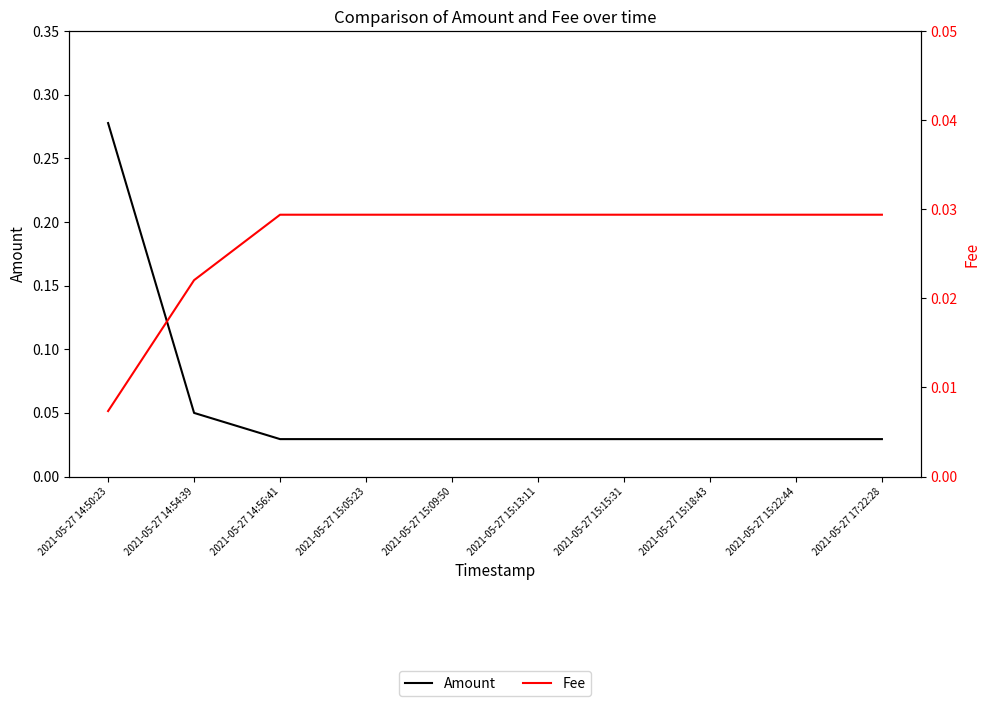

How many data points does each series have?

10